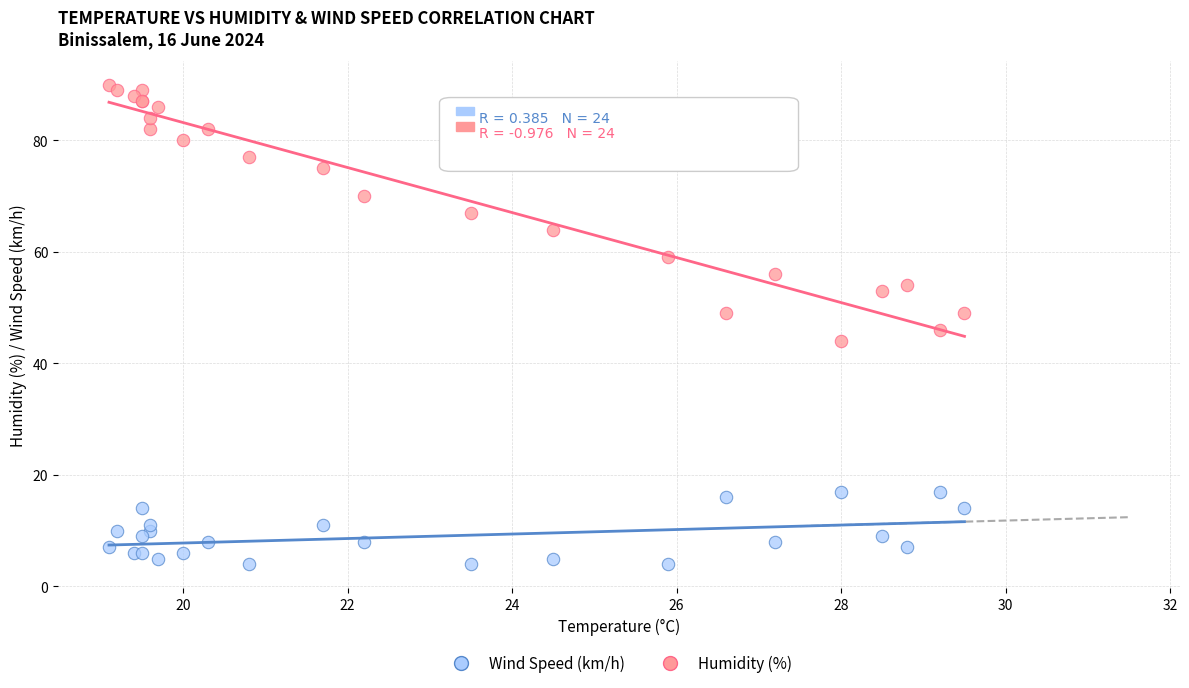

What are all the series names shown in the legend?

Wind Speed (km/h), Humidity (%)